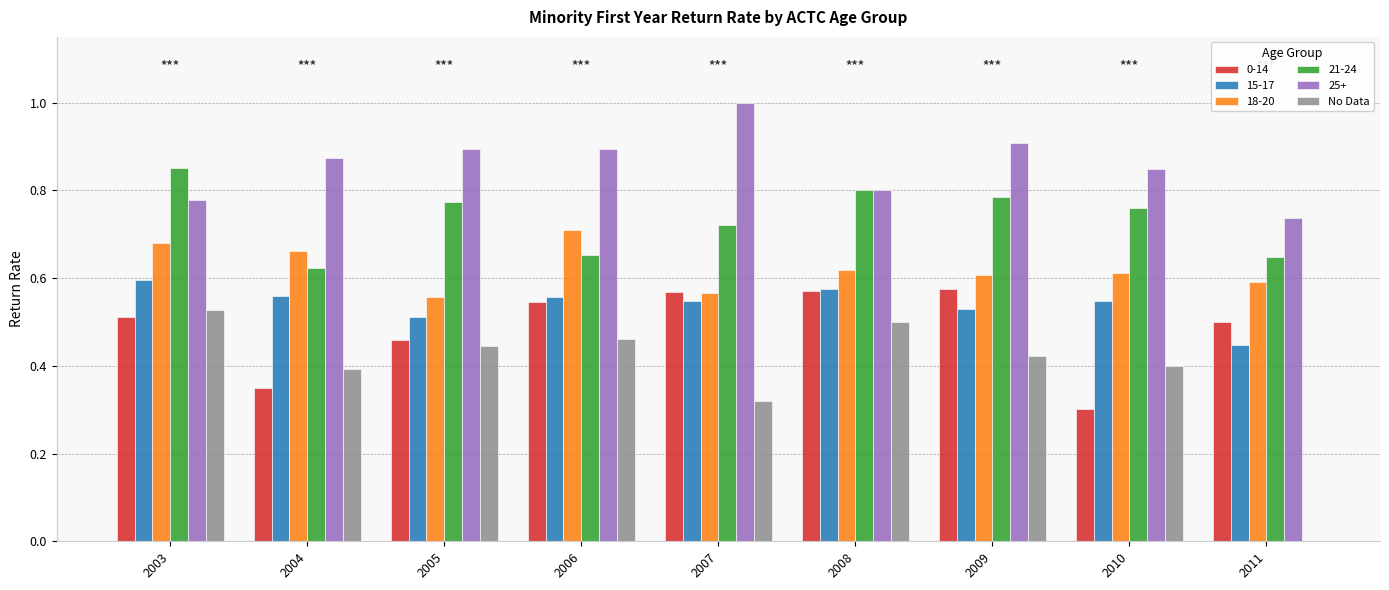

What is the sum of the 15-17 values at 2009 and 2003?

1.1